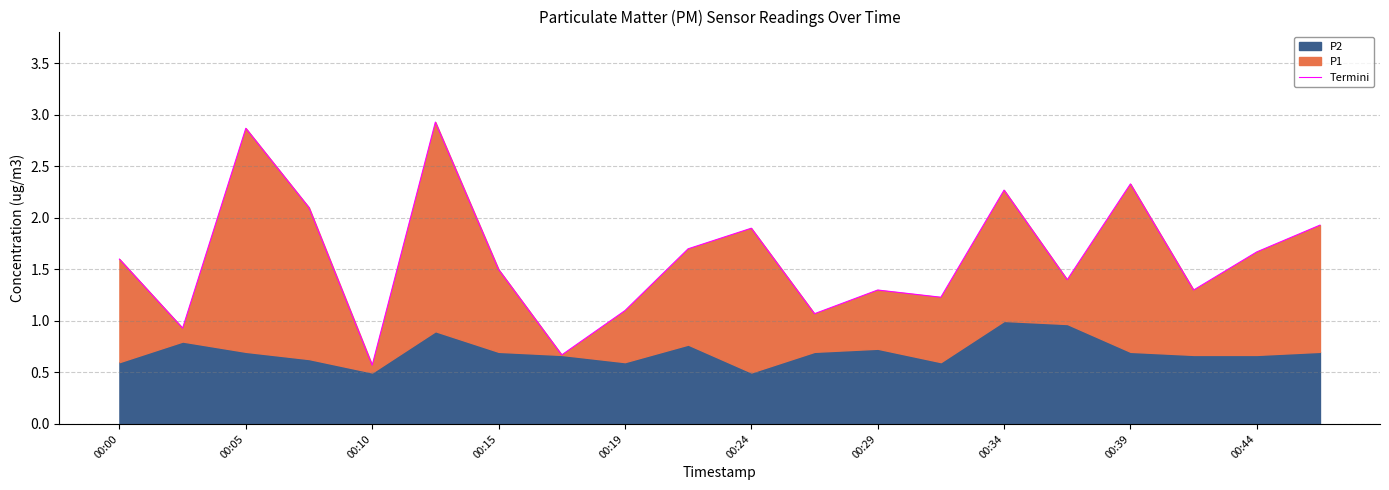

What is the sum of the values at 13 and 00:29?

2.7